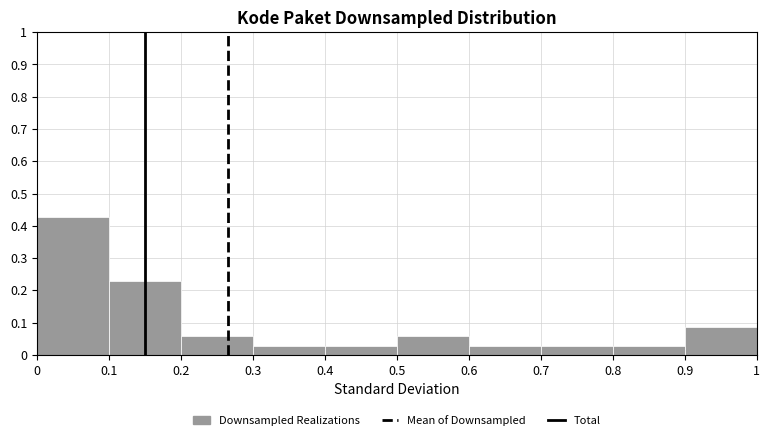

Reading left to right, list every bar in this chart as the range it spans on the x-axis followed by its height. The values are not printed on the chart, so give them approximately, as read against the axis.

0 to 0.1: 0.43
0.1 to 0.2: 0.23
0.2 to 0.3: 0.06
0.3 to 0.4: 0.03
0.4 to 0.5: 0.03
0.5 to 0.6: 0.06
0.6 to 0.7: 0.03
0.7 to 0.8: 0.03
0.8 to 0.9: 0.03
0.9 to 1: 0.09